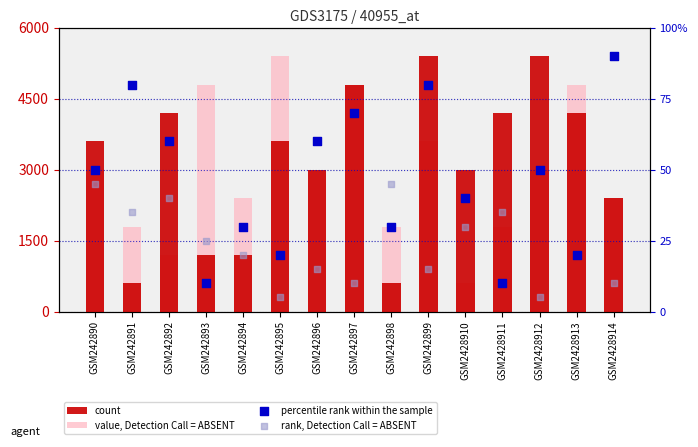

Is the value of rank, Detection Call = ABSENT at GSM242899 greater than the value of count at GSM242892?

No